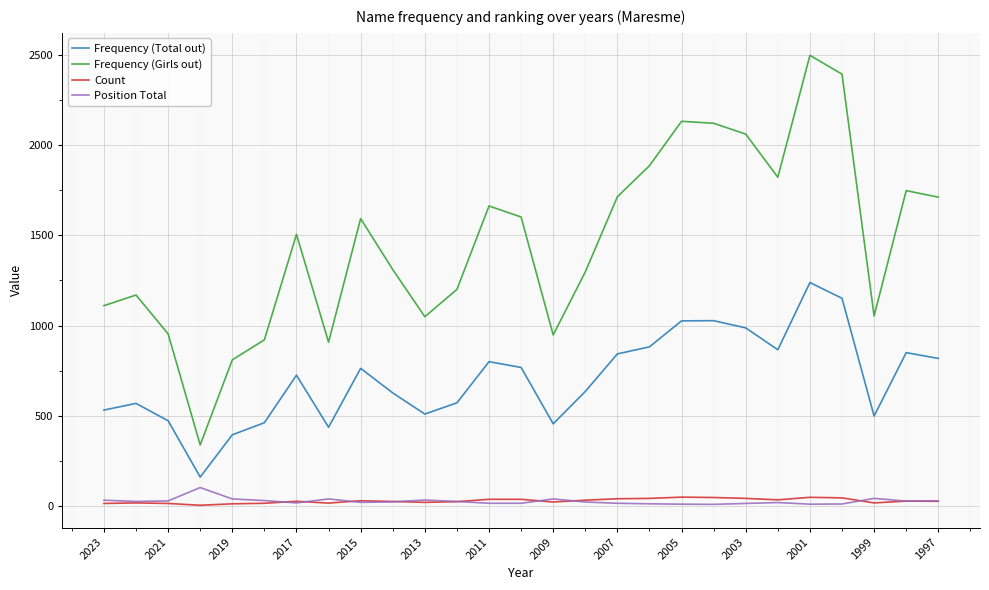

Which series has the widest spread of values?

Frequency (Girls out)